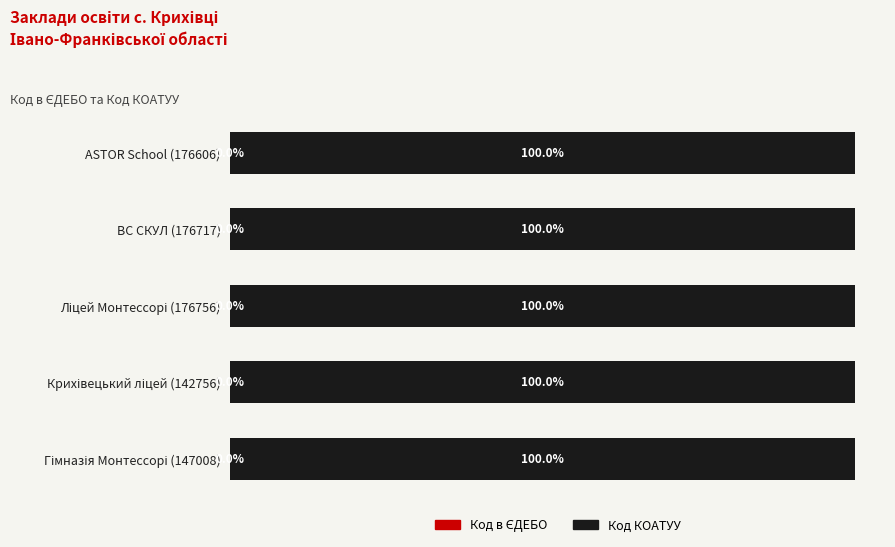

At how many categories does at least one series exceed 33?

5